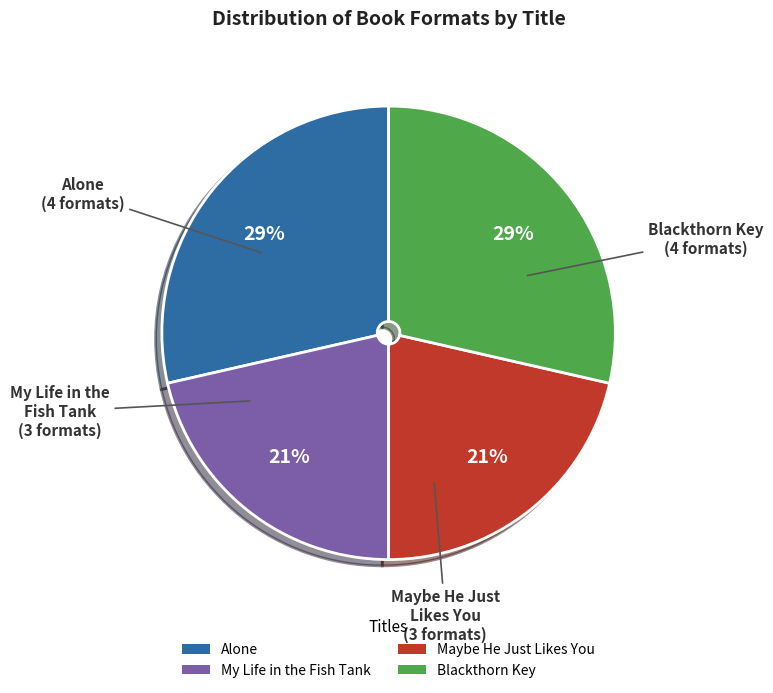

To the nearest percent, what percentage of the pie is Maybe He Just Likes You?

21%